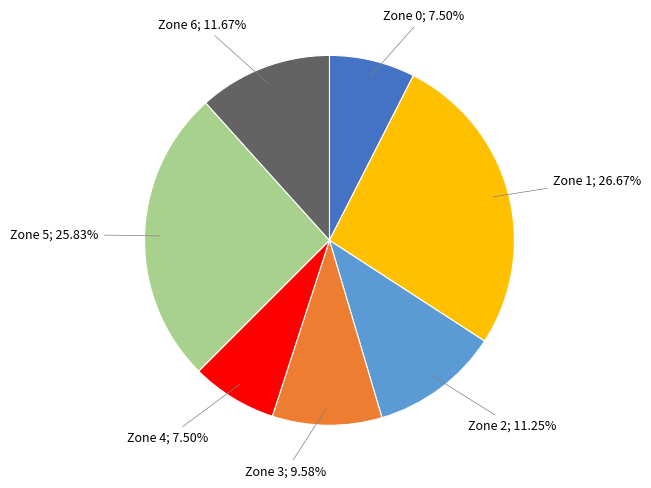

Count the number of slices in the pie.

7